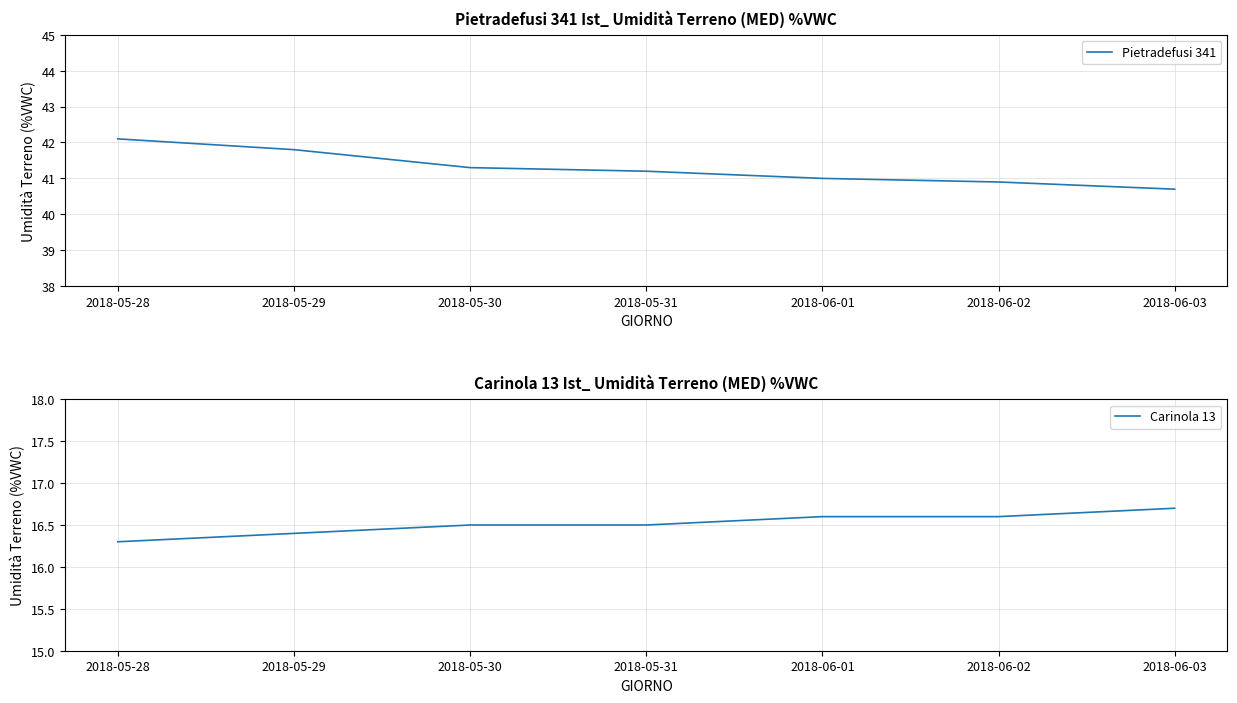

What is the minimum value shown in the chart?

16.3